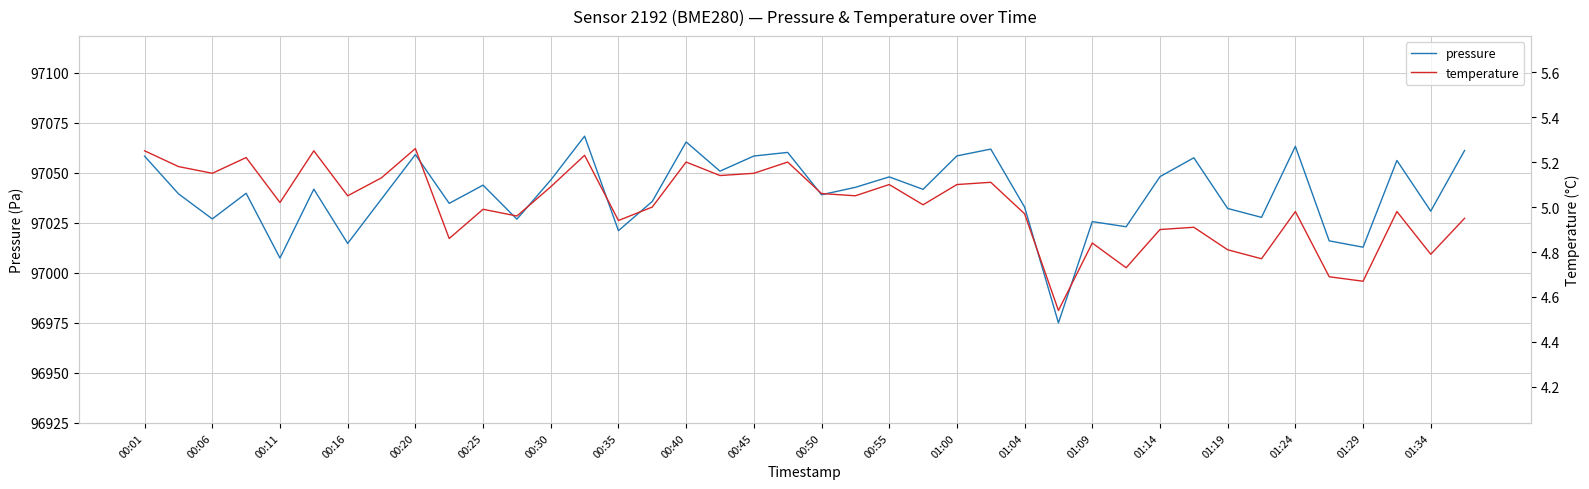

True or false: pressure and temperature cross at least once.

False